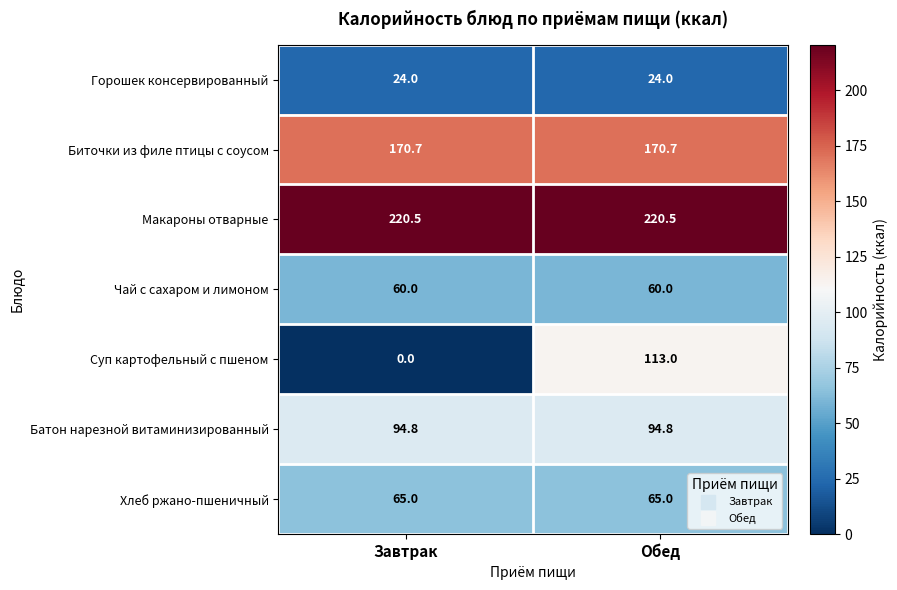

Is it true that Чай с сахаром и лимоном equals 60.0 at Завтрак?

True